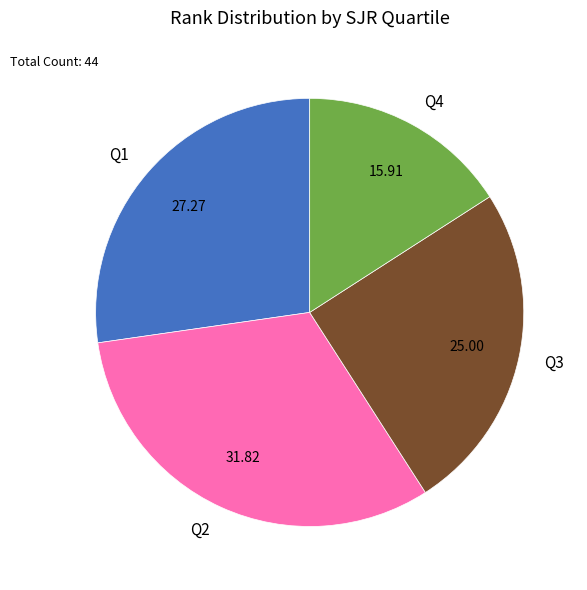

Combined, do Q1 and Q3 account for over 50%?

Yes